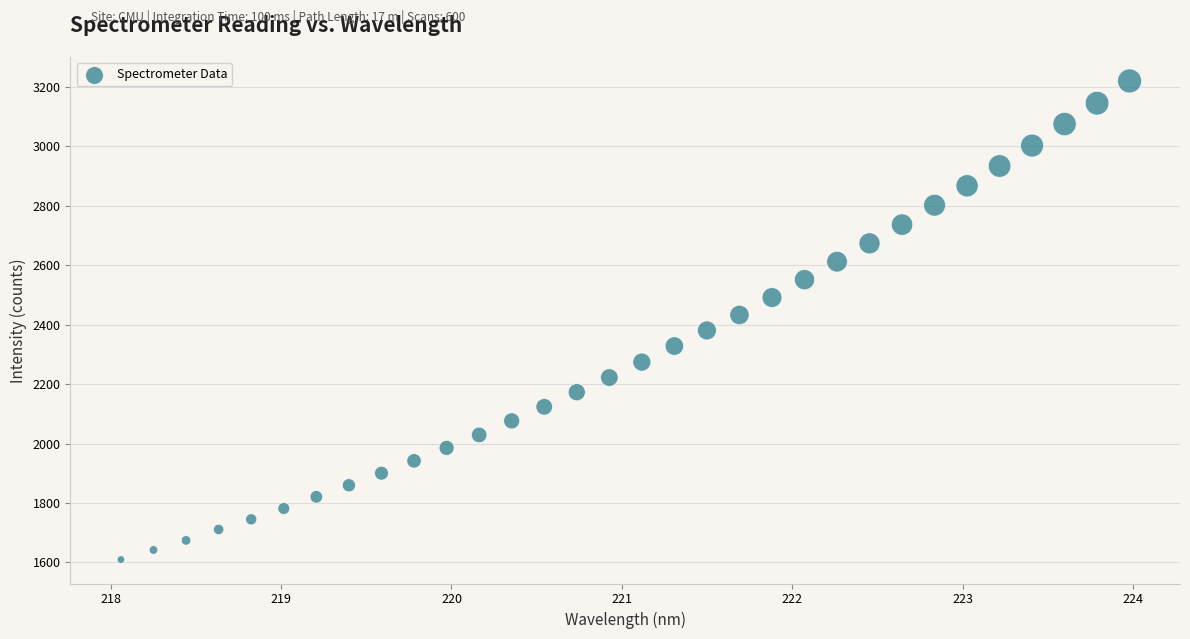

What is the range of X values (max minus min)?

5.9